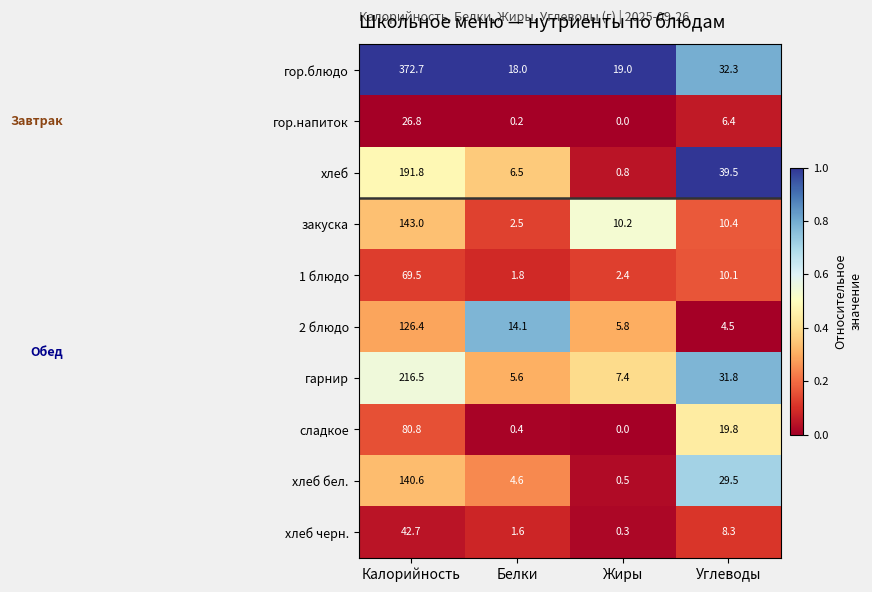

What is the average value of the закуска series?

41.5